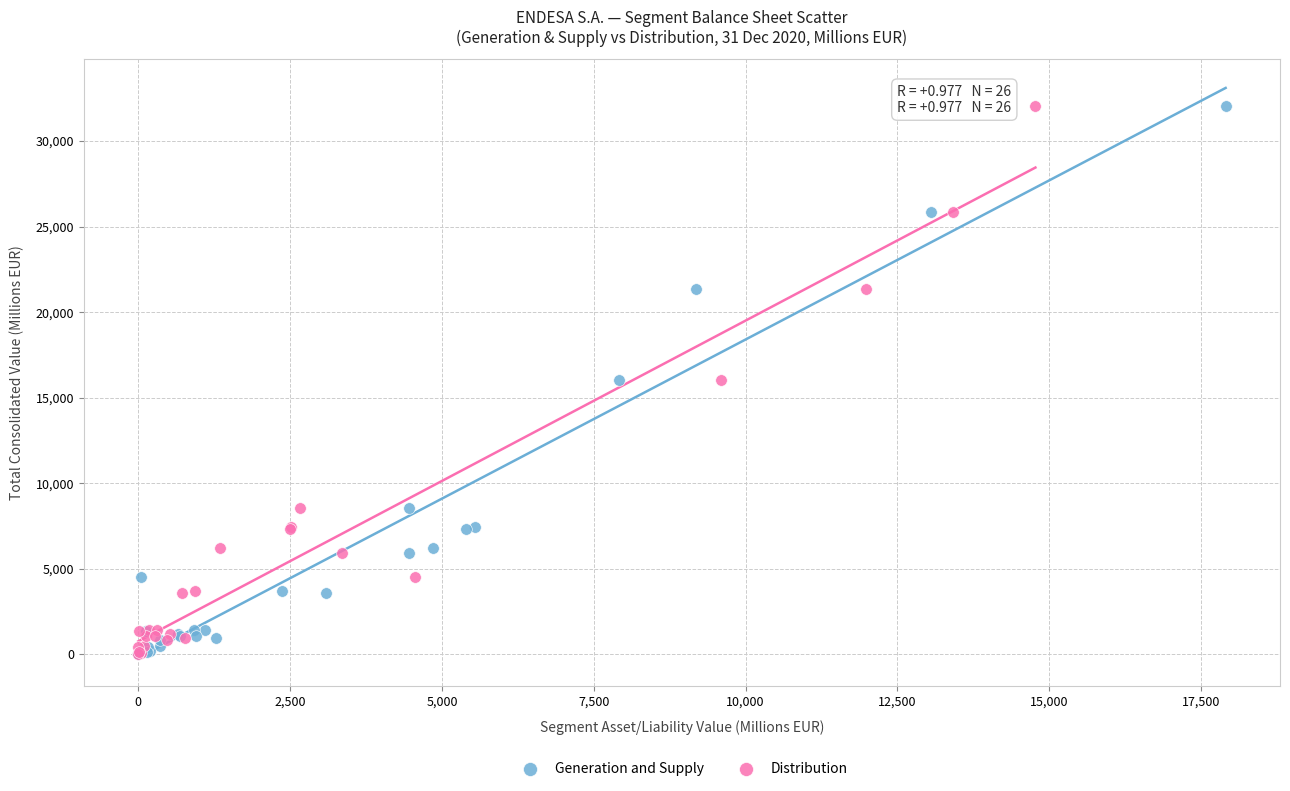

What are all the series names shown in the legend?

Generation and Supply, Distribution